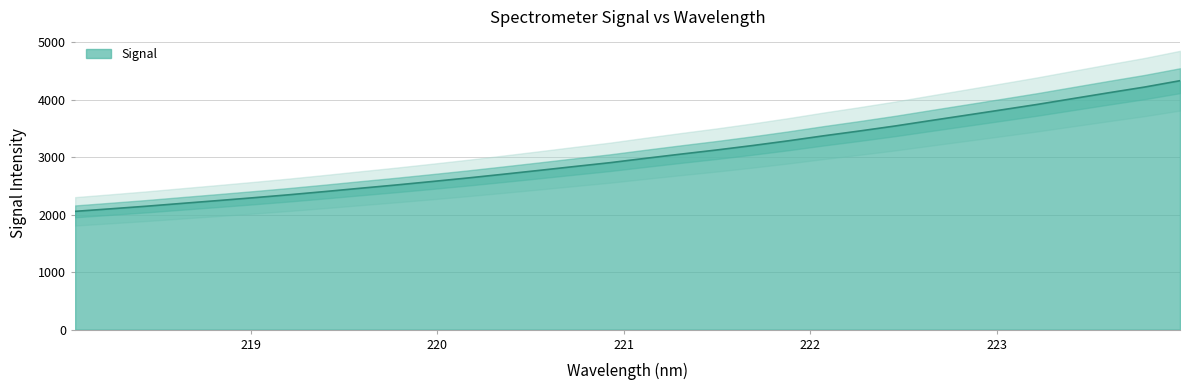

True or false: there are more than 2 points higher than both neighbors.

False